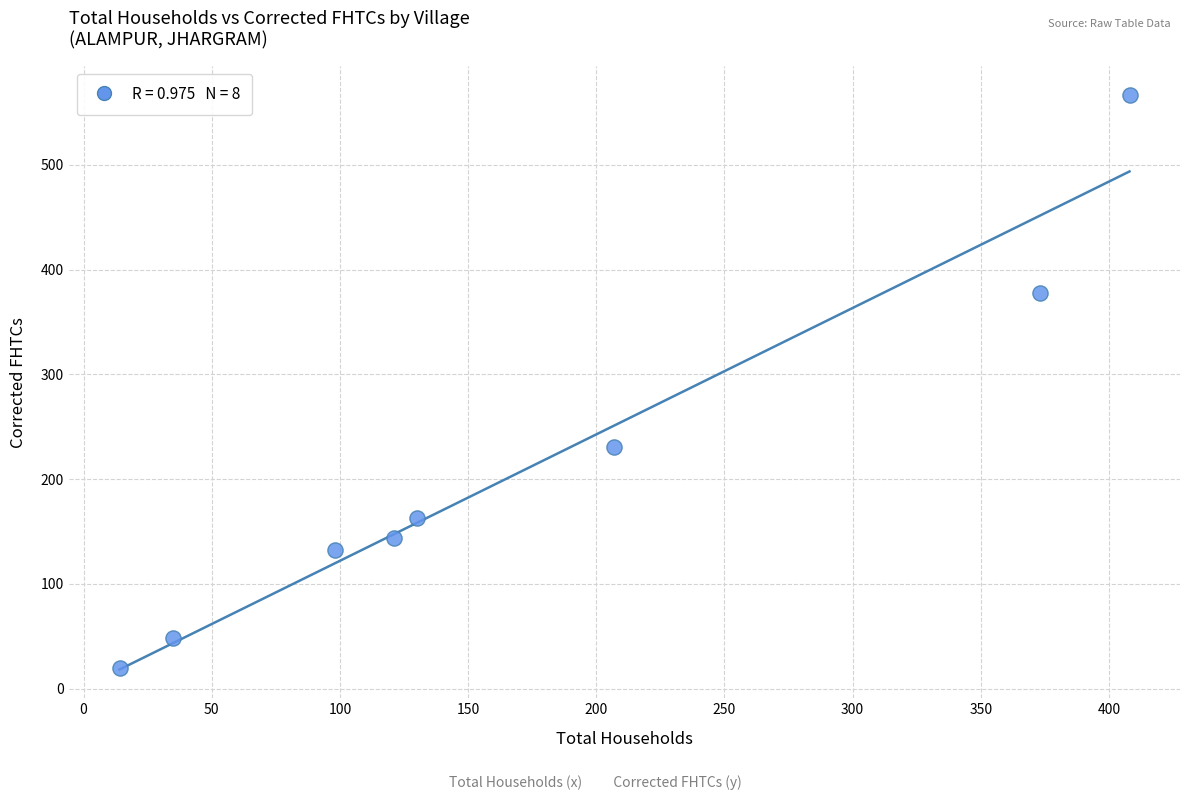

What Y value in the scatter plot is closest to 293?

231